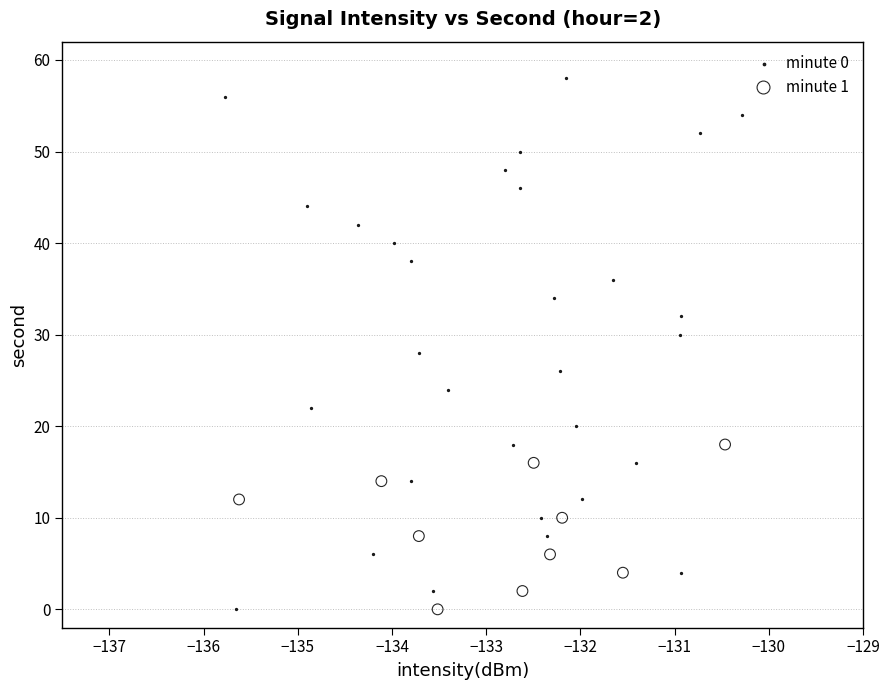

Which series has the widest spread of Y values?

minute 0